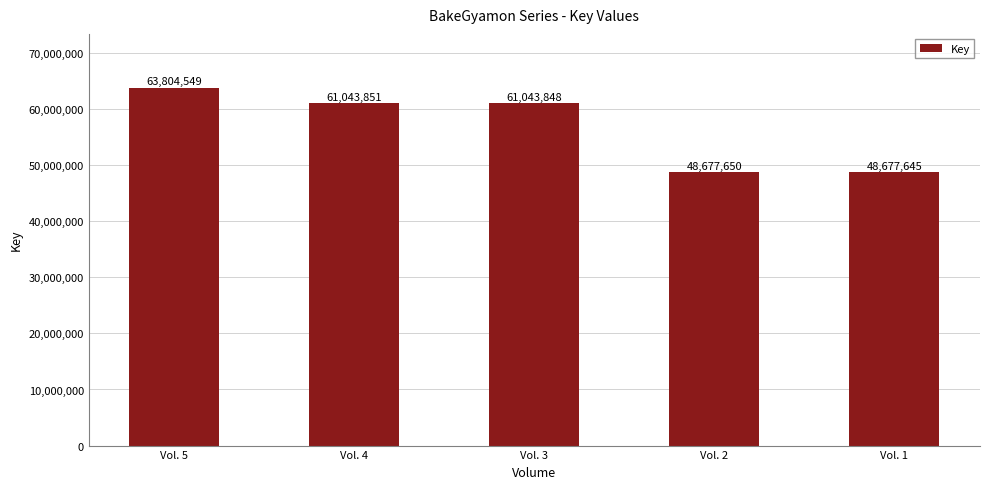

Which has a higher value, Vol. 1 or Vol. 5?

Vol. 5